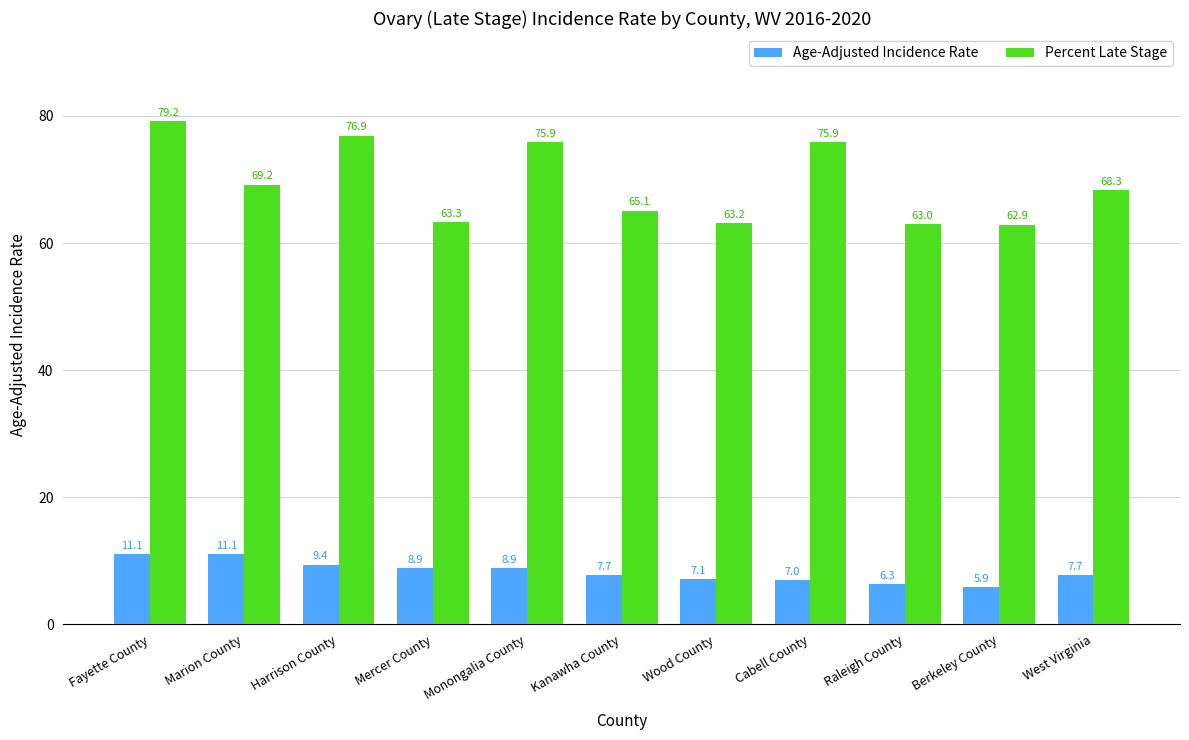

Which label corresponds to the smallest value in the chart?

Berkeley County